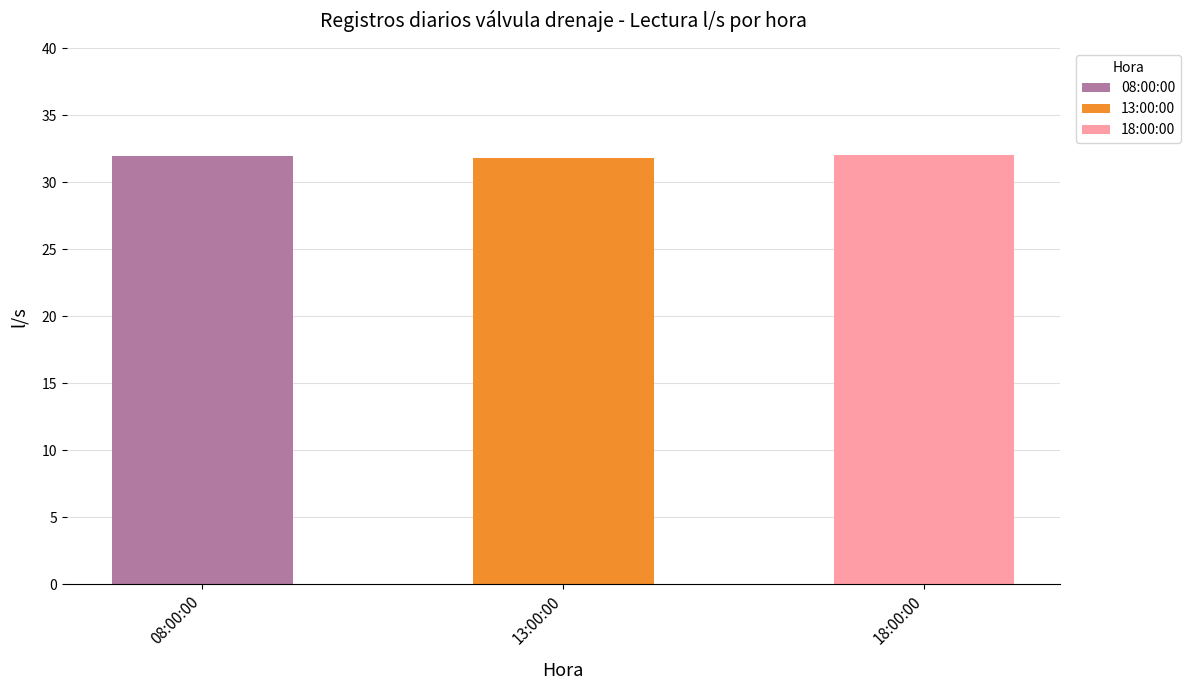

What is the label of the 3rd bar from the right?

08:00:00